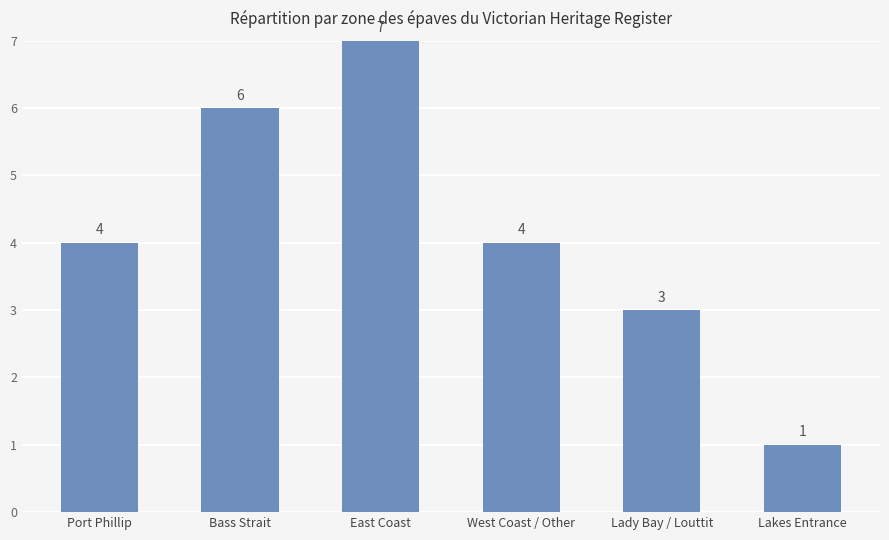

What is the label of the 4th bar from the right?

East Coast